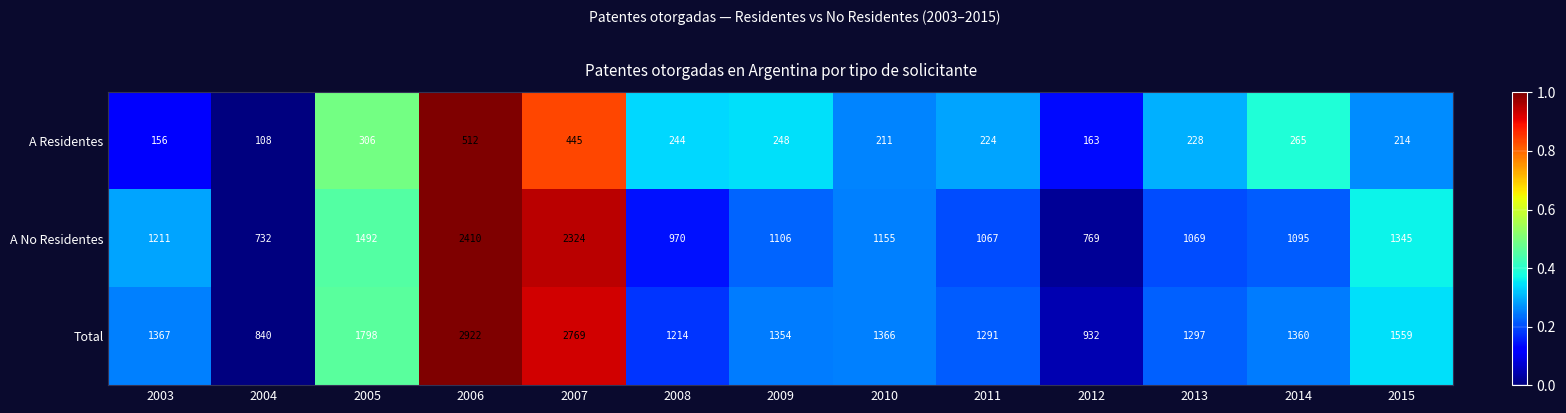

What is the total value across all series at 2004?

1680